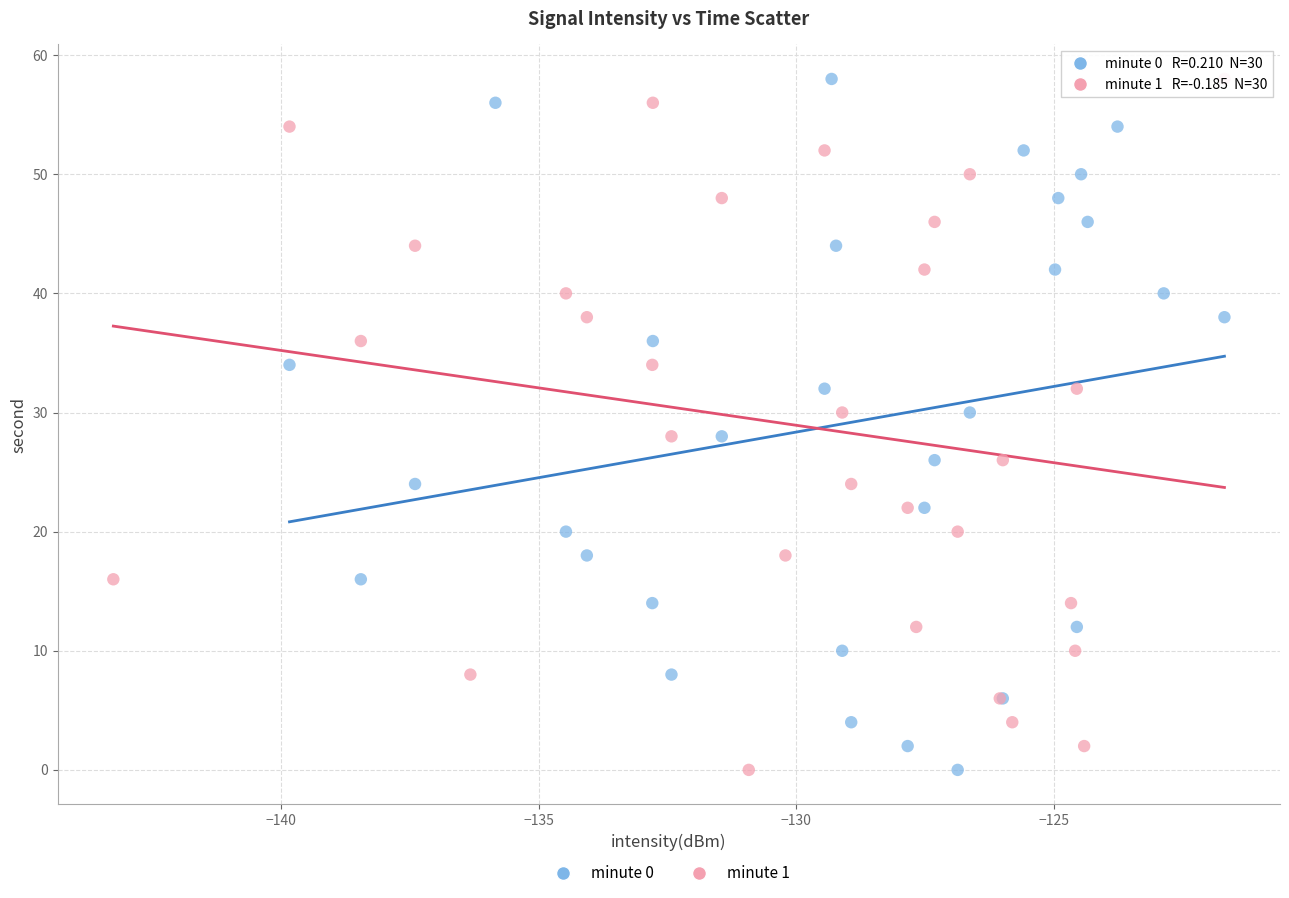

What are all the series names shown in the legend?

minute 0, minute 1